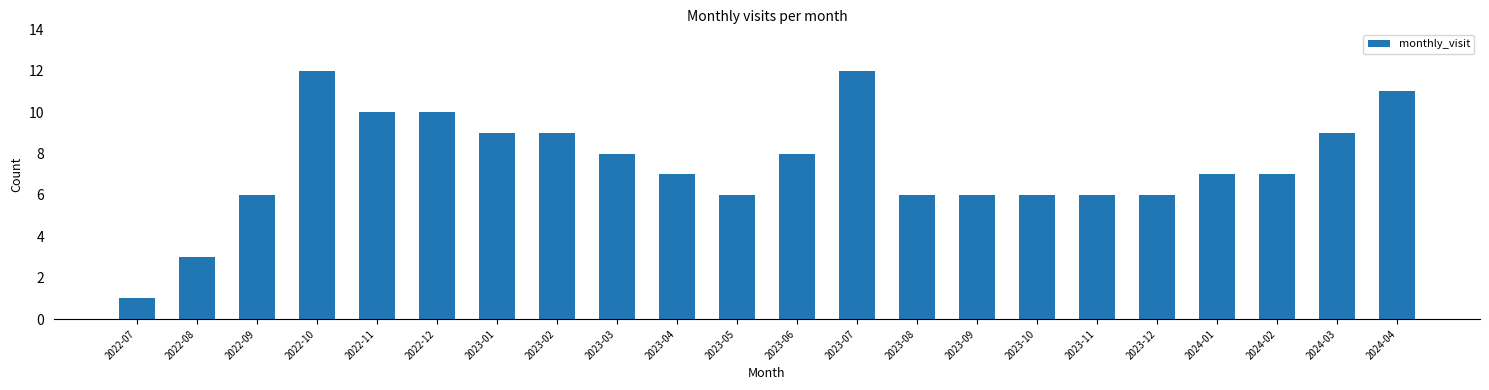

What value does the data have at 2023-01, to the nearest 5?

10